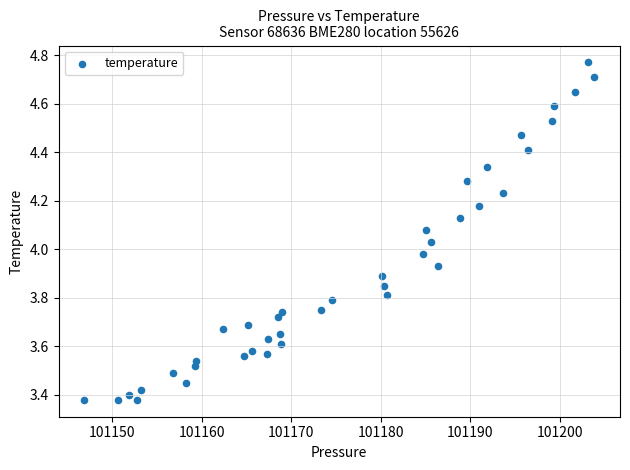

What is the range of X values (max minus min)?

57.0